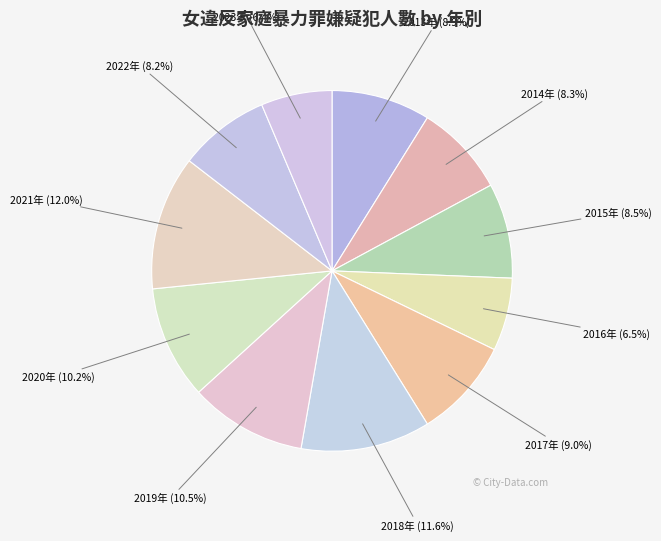

Approximately how many times larger is the value at 2019年 compared to 2023年?

1.6